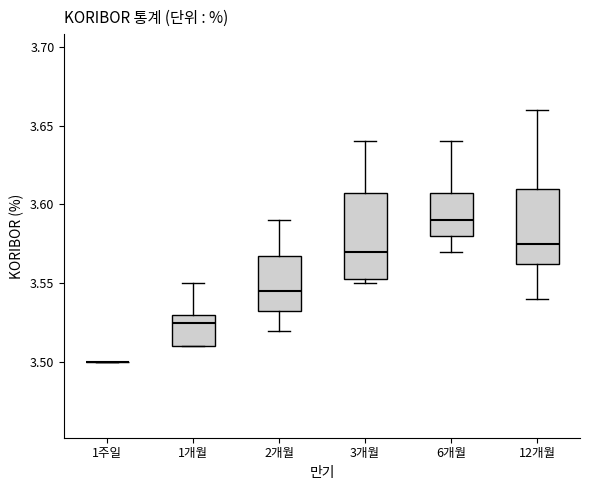

Reading left to right, read every box against the y-axis: the position of its median line, the range the box covers, and the ends of its whiskers. The values are not printed on the chart, so give them approximately, as read against the axis.

1주일: box collapsed to a line at 3.500, whiskers 3.500 to 3.500
1개월: median 3.525, box 3.510 to 3.530, whiskers 3.510 to 3.550
2개월: median 3.545, box 3.535 to 3.570, whiskers 3.520 to 3.590
3개월: median 3.570, box 3.555 to 3.610, whiskers 3.550 to 3.640
6개월: median 3.590, box 3.580 to 3.610, whiskers 3.570 to 3.640
12개월: median 3.575, box 3.565 to 3.610, whiskers 3.540 to 3.660